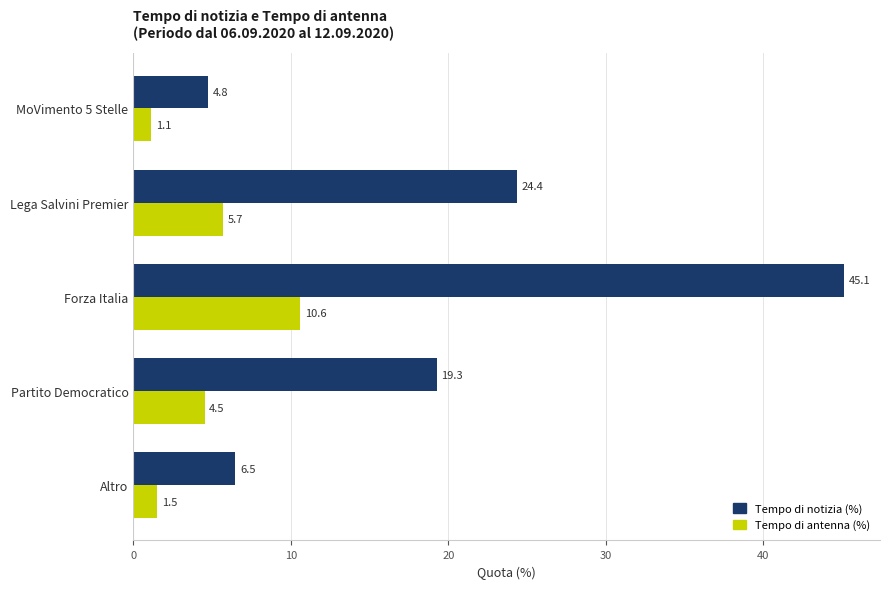

Which series has the largest range (max minus min)?

Tempo di notizia (%)